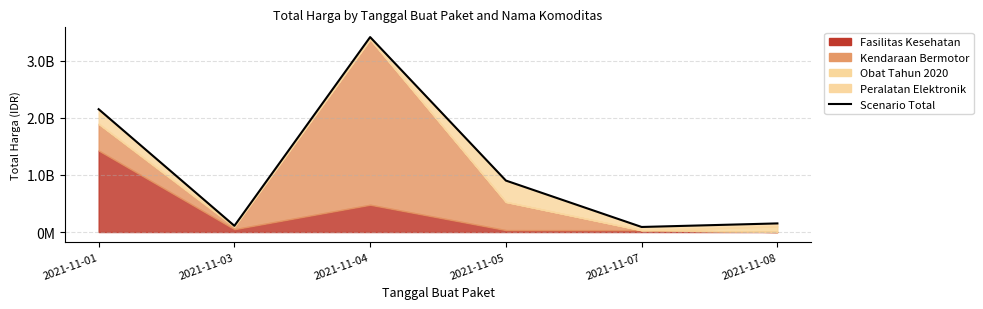

Reading left to right, what are all the values shown in this chart?

2149400000	109034000	3411415240	900737600	88672000	150951445